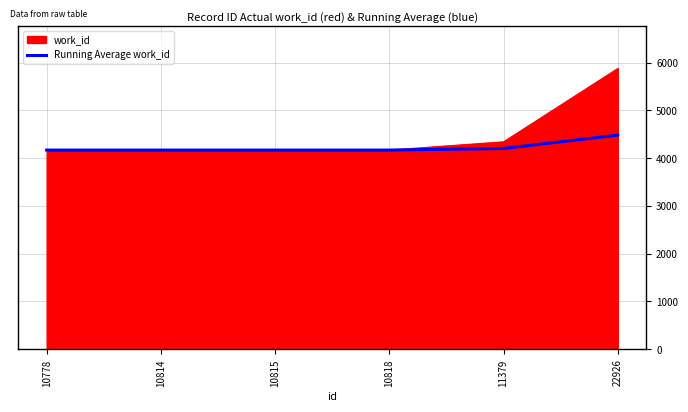

Does the chart display data point markers on the line(s)?

No